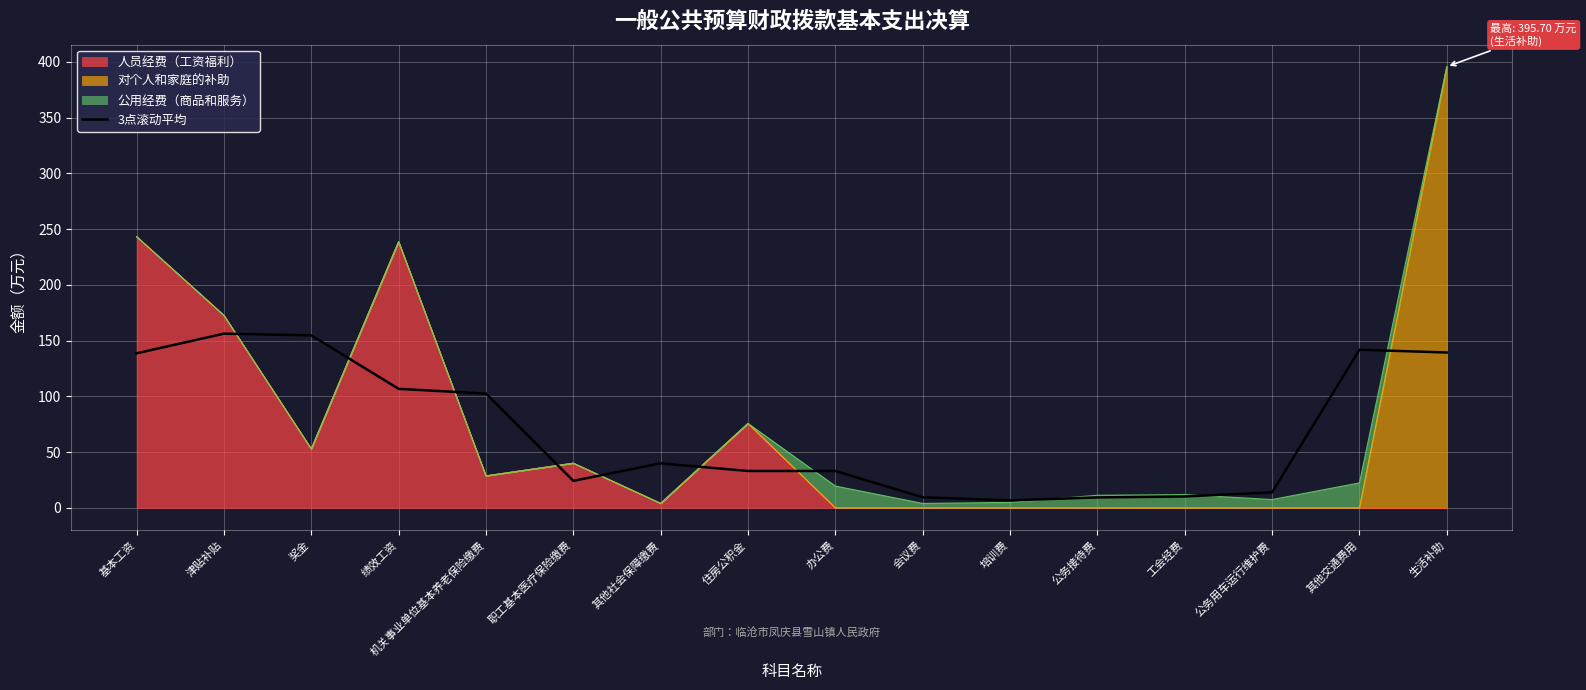

What is the change in value from 津贴补贴 to 公务接待费?

-146.9